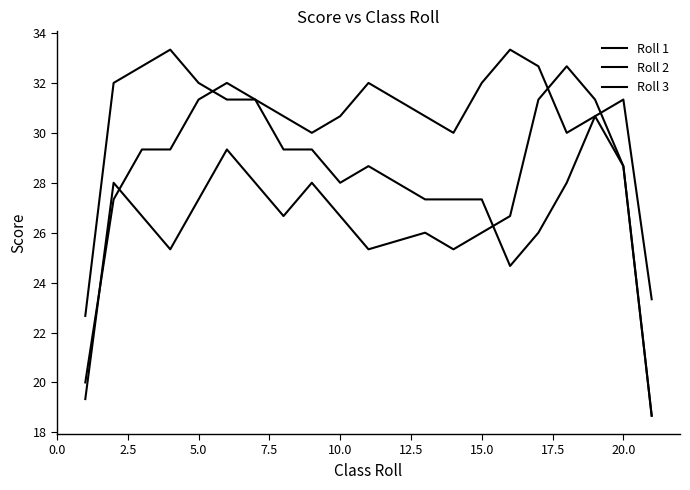

Does the chart have visible grid lines?

No